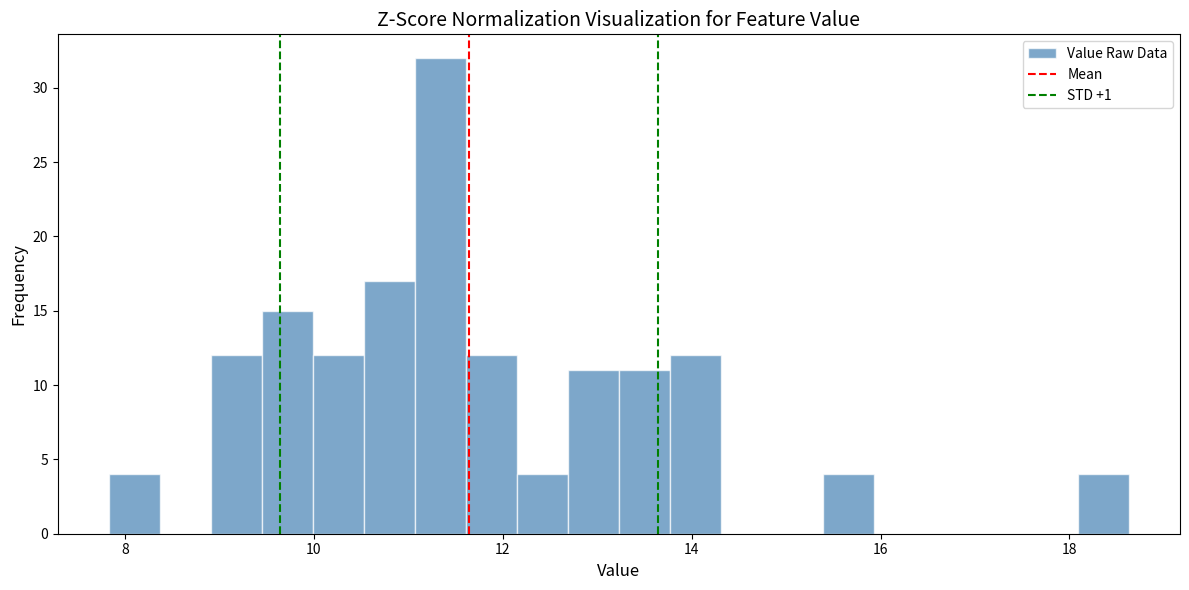

Around what value on the x-axis is the tallest bar? Give the approximate position of its centre, as read against the axis.

11.4